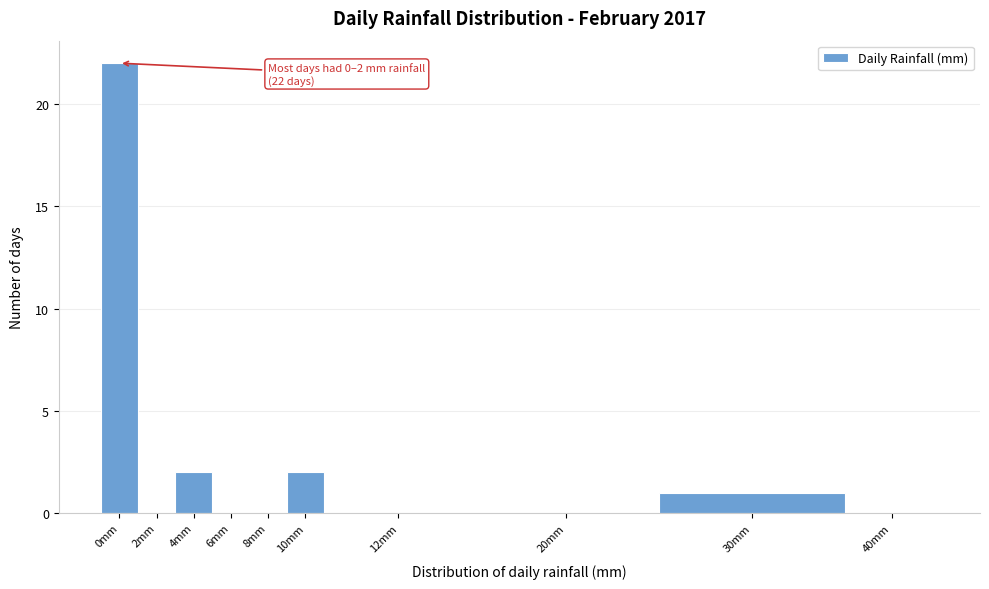

Reading right to left, what are all the values shown in this chart?

40mm=0	30mm=1	20mm=0	12mm=0	10mm=2	8mm=0	6mm=0	4mm=2	2mm=0	0mm=22